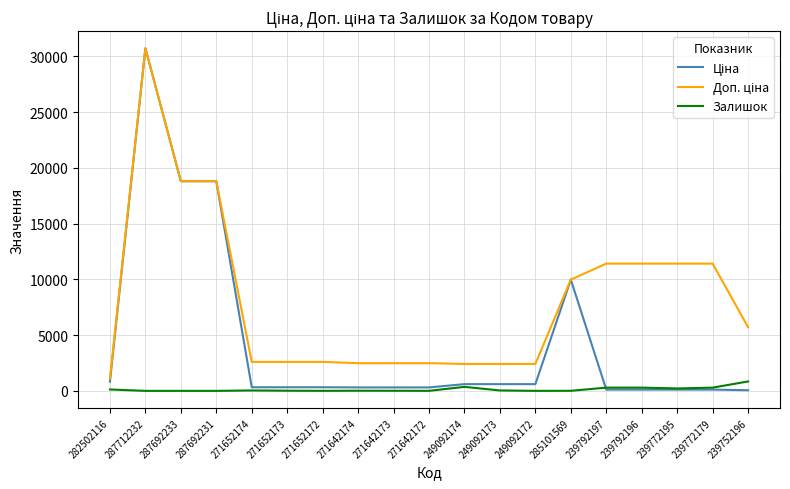

At which category is the sum across all series the highest?

287712232